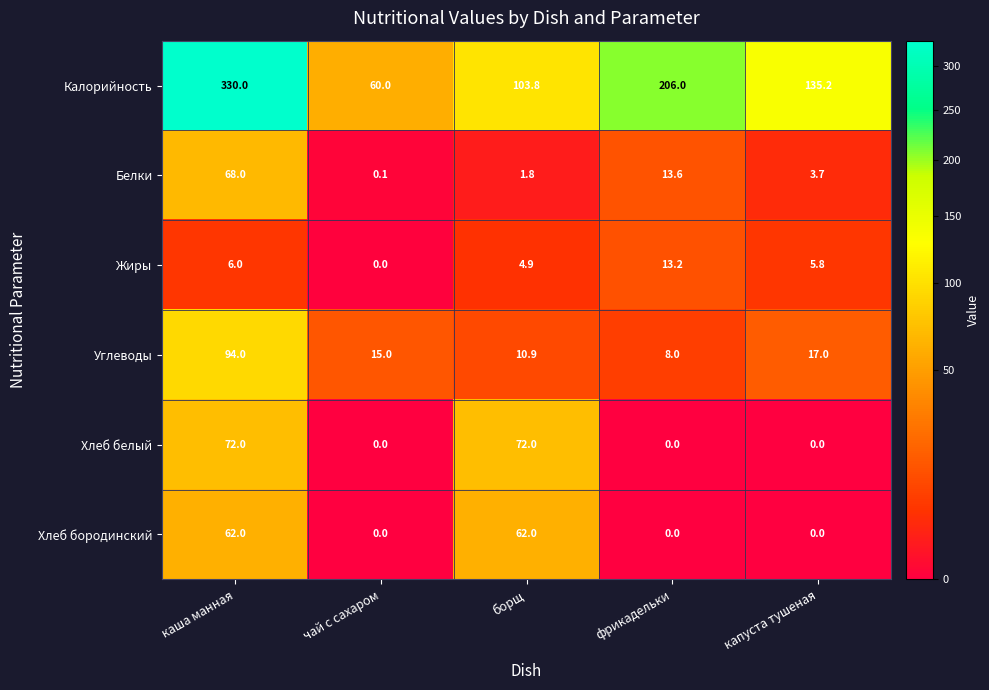

True or false: Калорийность has a value of 330.0 at каша манная.

True